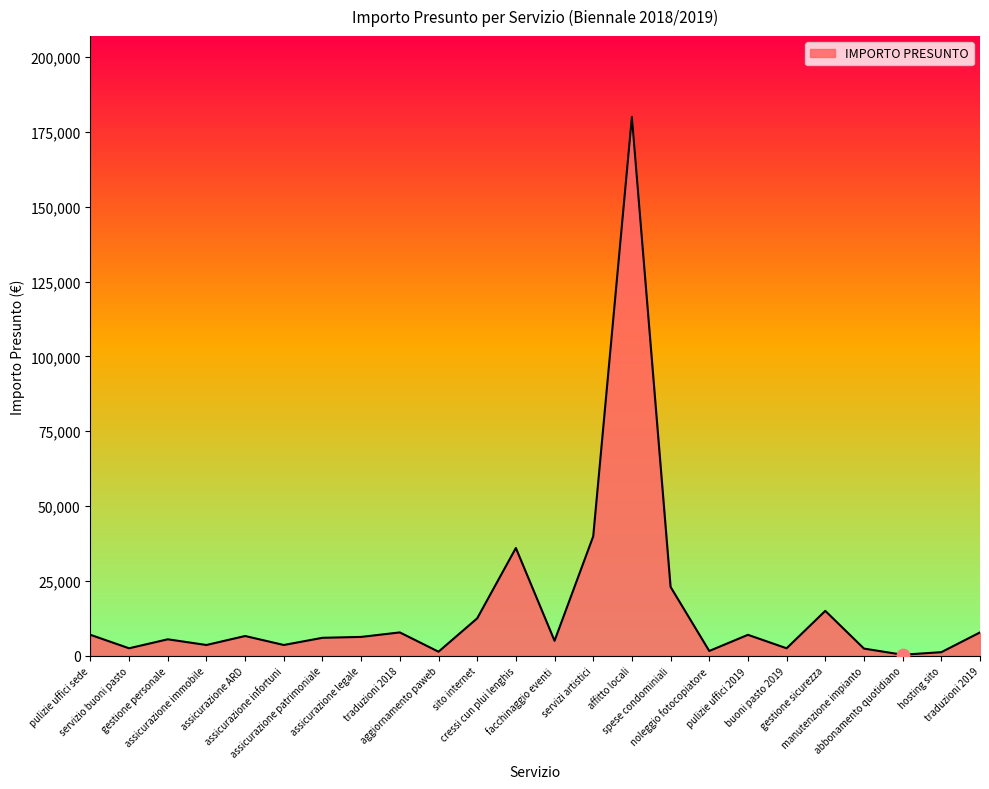

What is the ratio of the value at manutenzione impianto to the value at gestione personale?

0.4